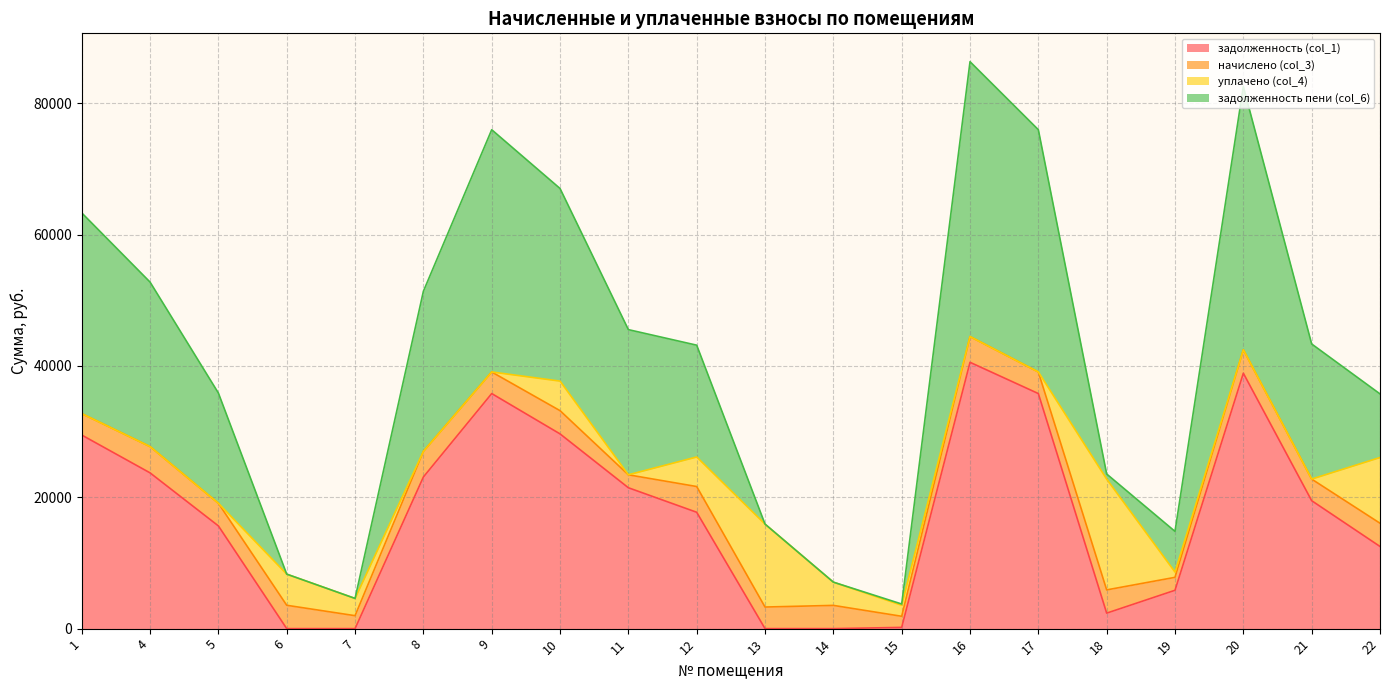

At which category is the sum across all series the highest?

16